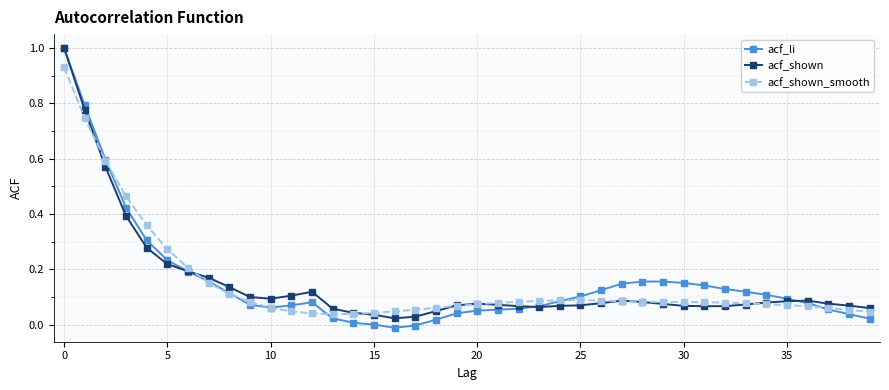

What is the highest value of the acf_shown series?

1.0